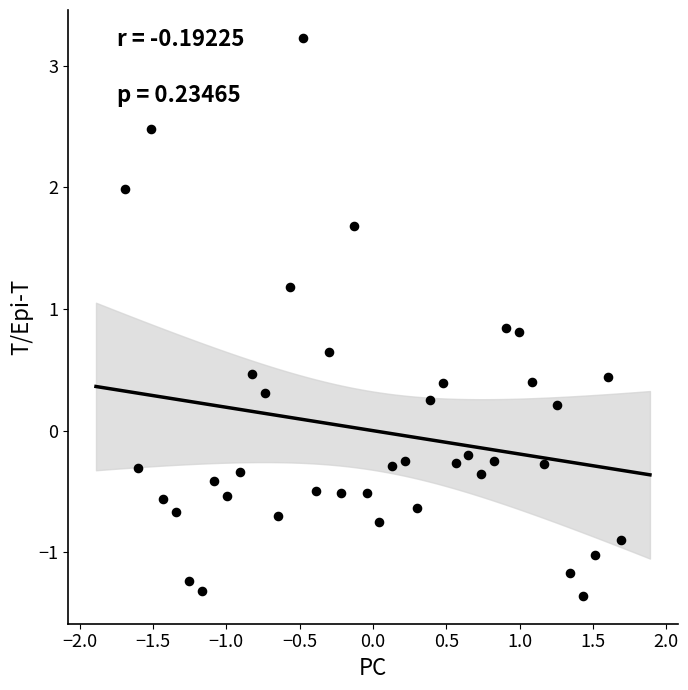

What is the range of X values (max minus min)?

3.4